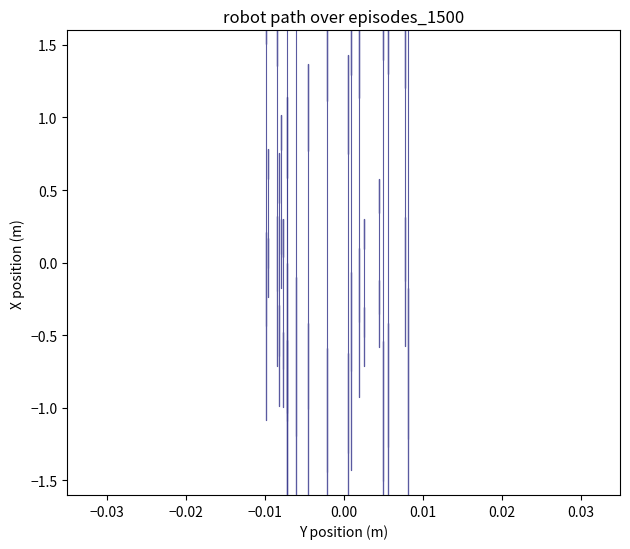

How many distinct data groups are displayed?

1